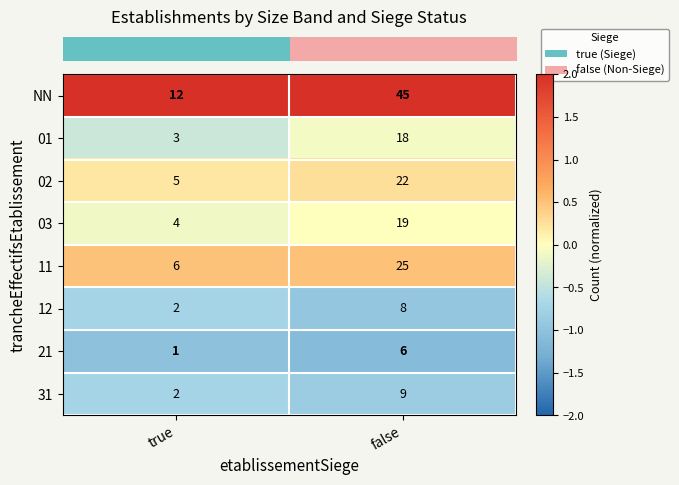

Count the number of categories in the chart.

2